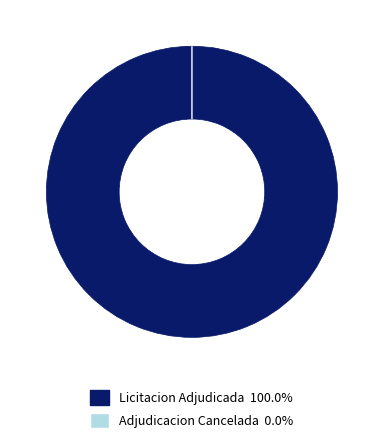

Does any single category account for the majority?

Yes